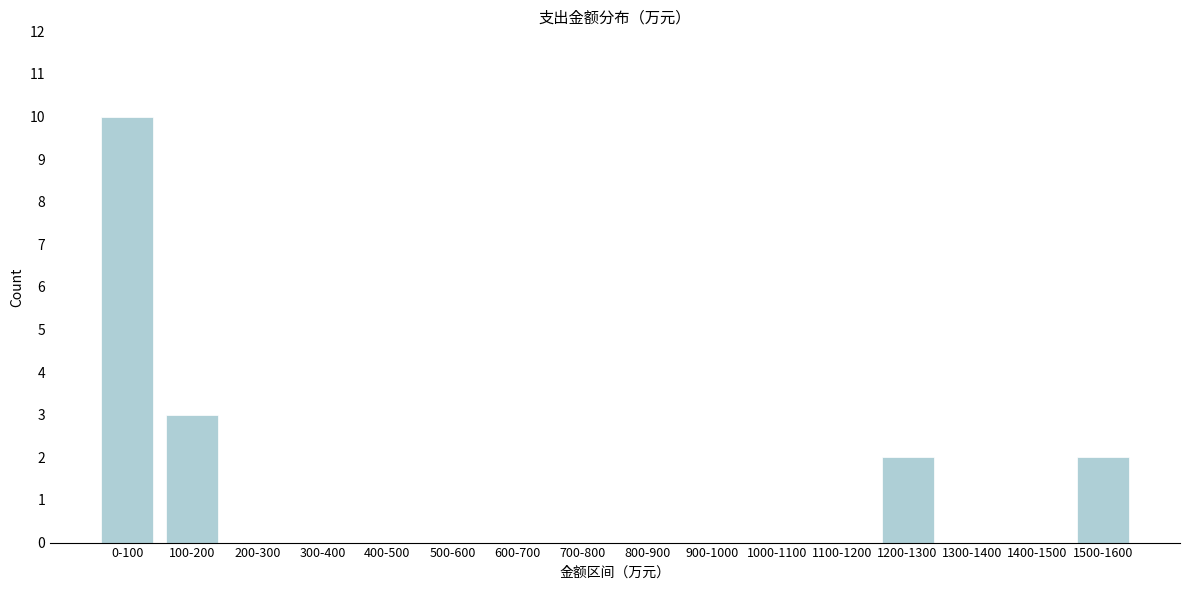

Reading left to right, transcribe all the data shown in this chart.

0-100=10	100-200=3	200-300=0	300-400=0	400-500=0	500-600=0	600-700=0	700-800=0	800-900=0	900-1000=0	1000-1100=0	1100-1200=0	1200-1300=2	1300-1400=0	1400-1500=0	1500-1600=2